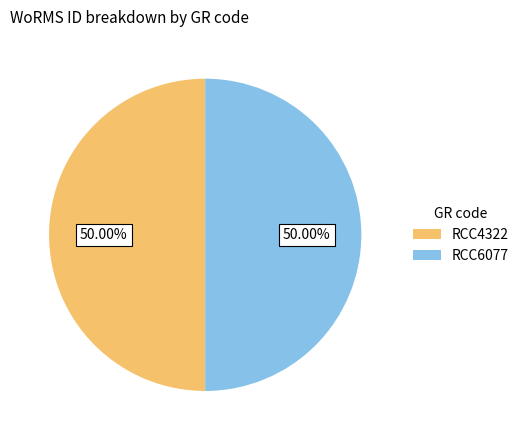

What is the ratio of the value at RCC4322 to the value at RCC6077?

1.0